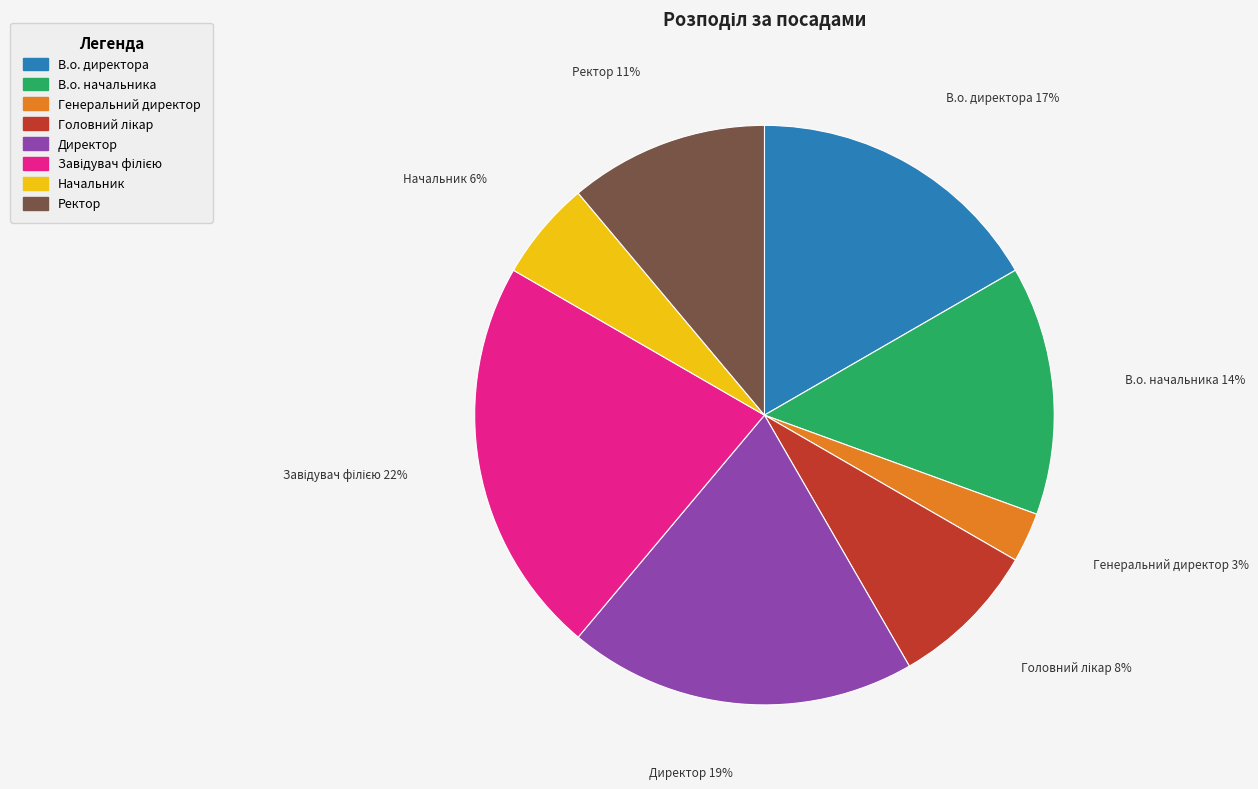

To the nearest percent, what is the combined percentage of Начальник and Ректор?

17%